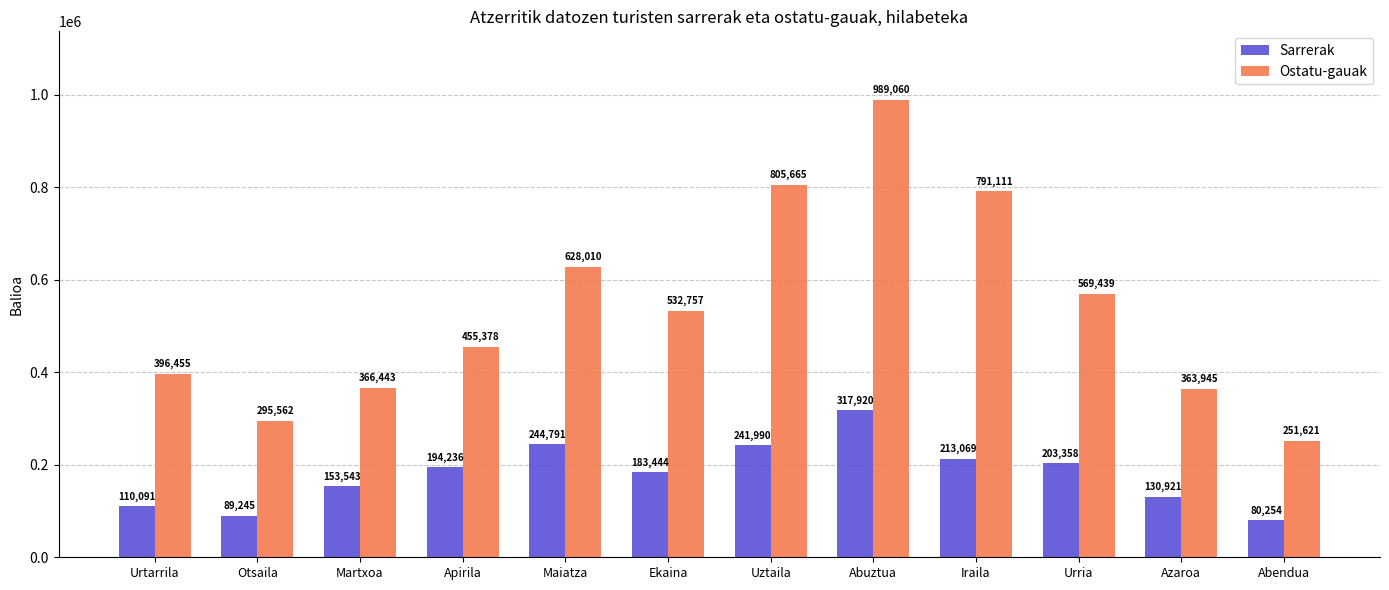

Is it true that Ostatu-gauak equals 479592 at Azaroa?

False